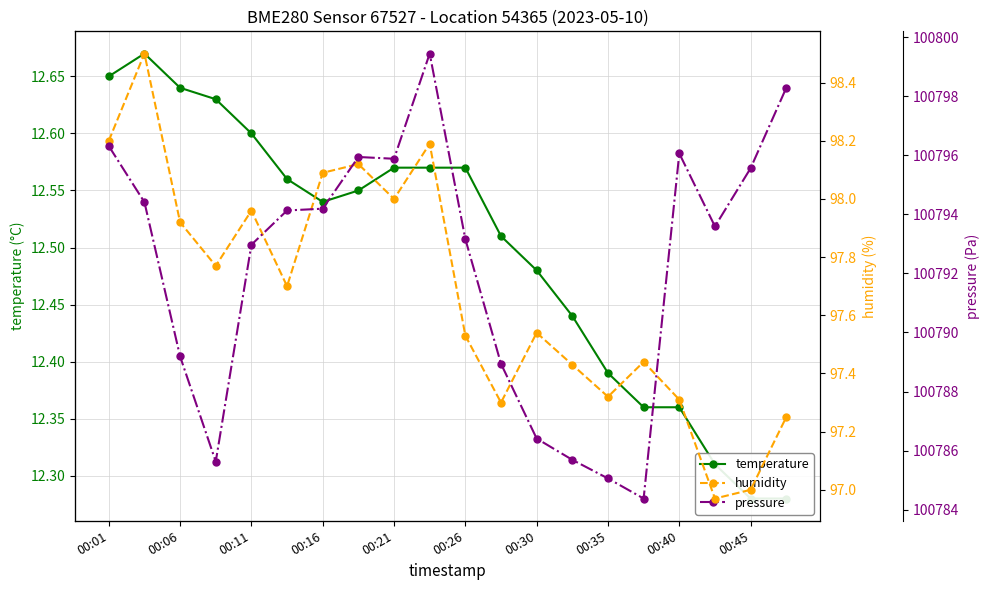

How many interior local peaks does the humidity series have?

6